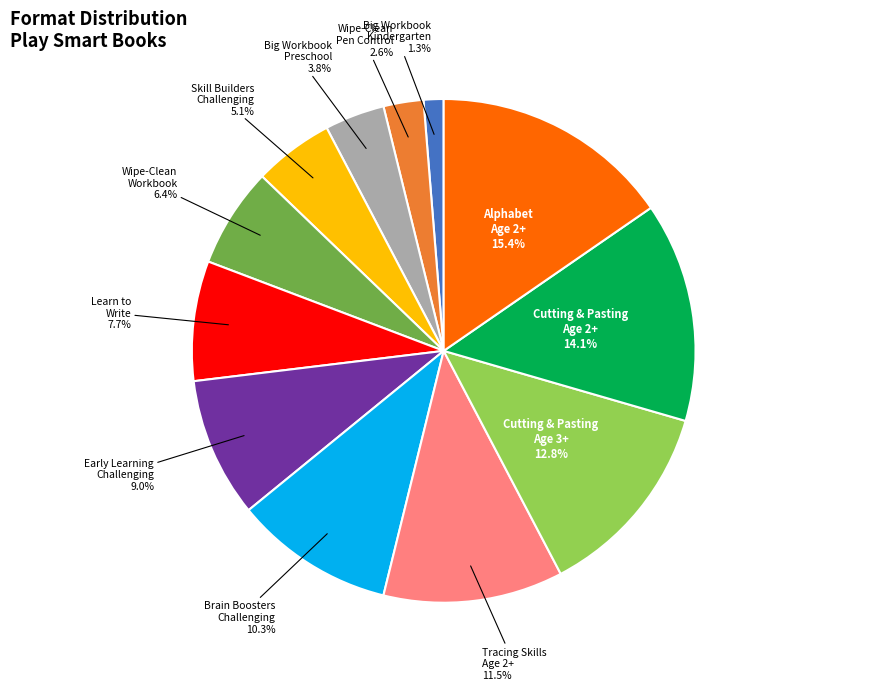

Does any single category account for the majority?

No